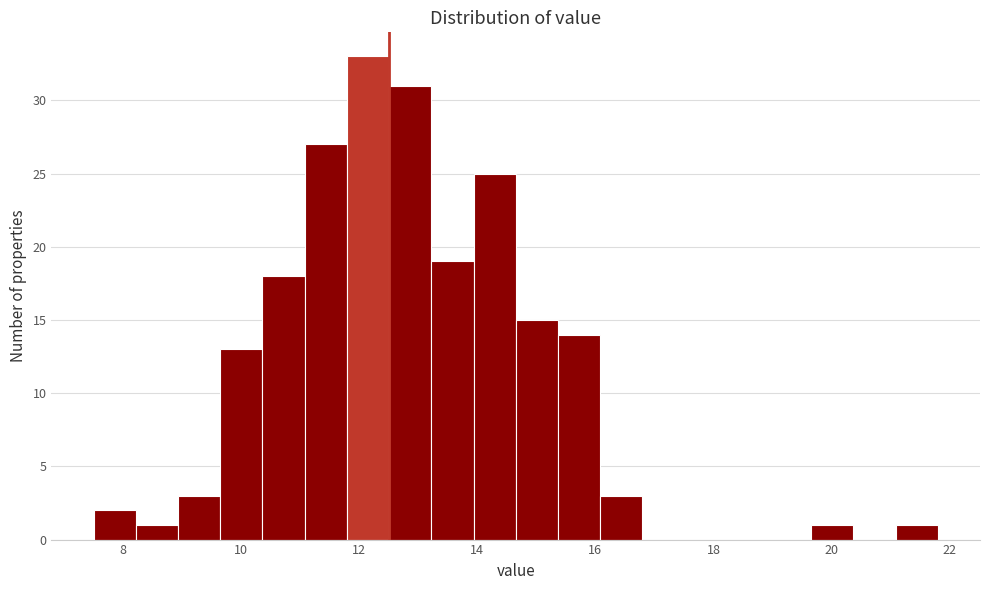

Around what value on the x-axis is the tallest bar? Give the approximate position of its centre, as read against the axis.

12.2